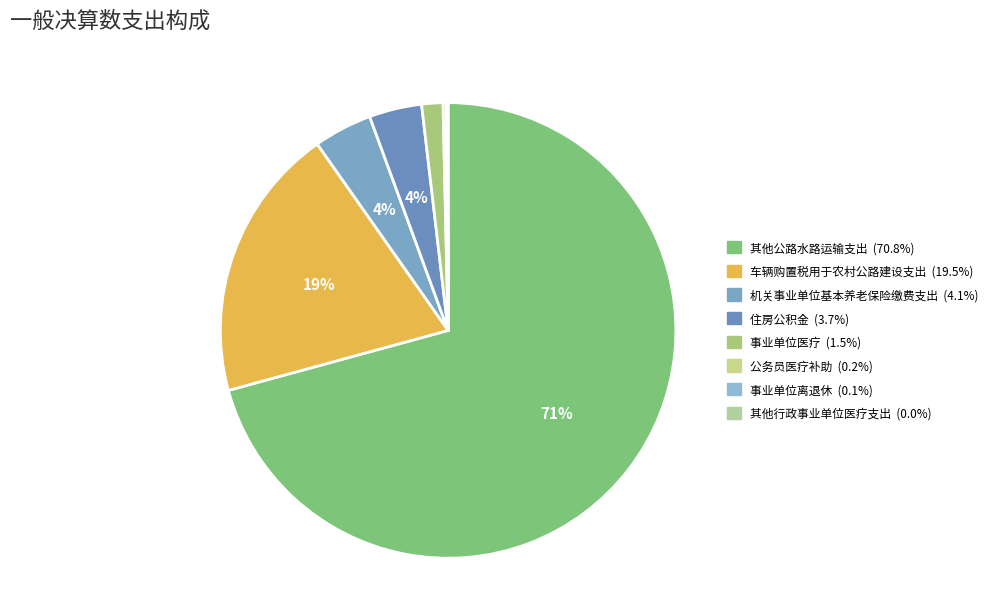

Approximately how many times larger is the value at 事业单位医疗 compared to 公务员医疗补助?

6.7